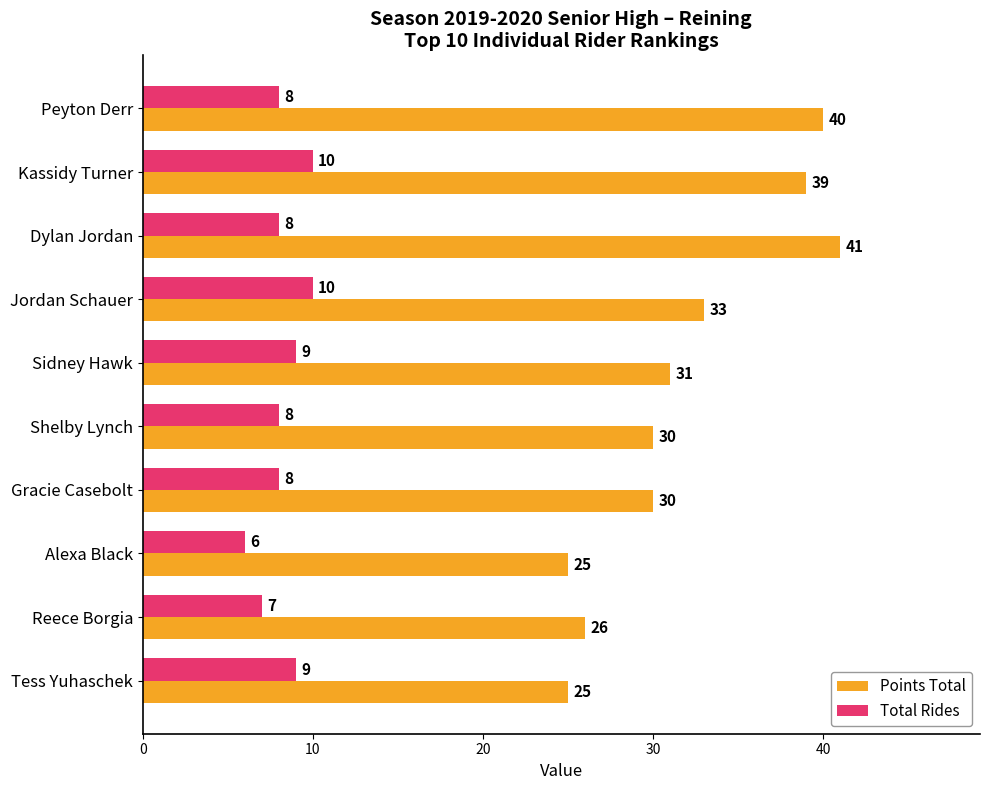

Between Jordan Schauer and Shelby Lynch, which series saw the biggest shift?

Points Total